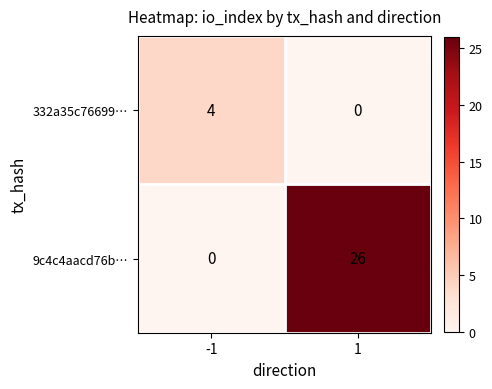

What is the sum of all 332a35c76699… values?

4